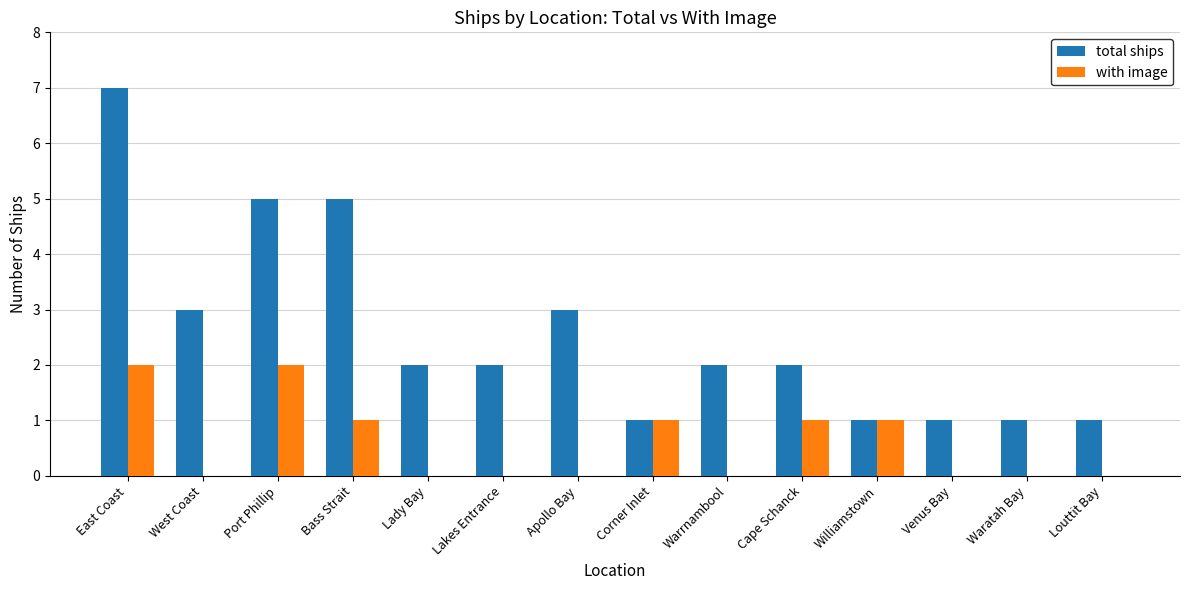

What is the approximate value of total ships at Lakes Entrance?

2